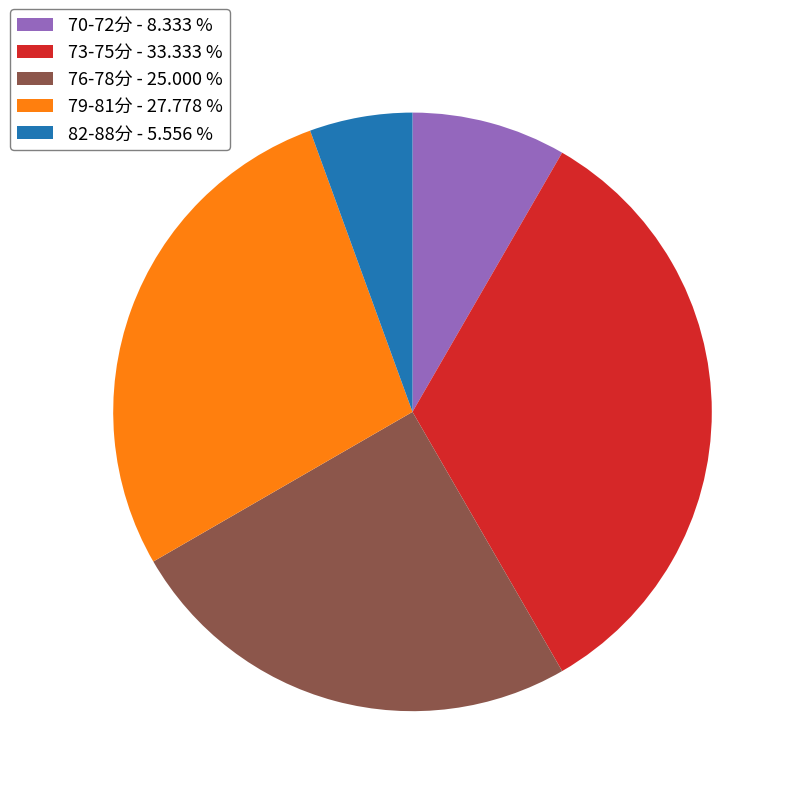

Is 76-78分 - 25.000 % the majority of the pie?

No